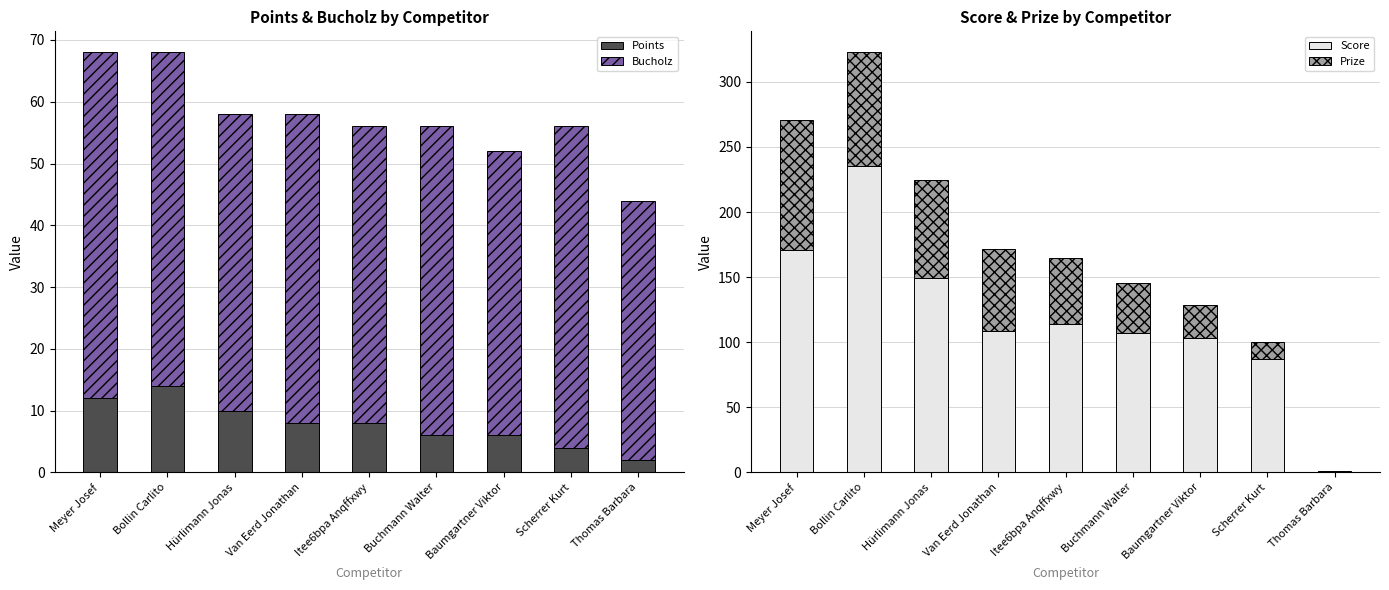

At which category is the sum across all series the highest?

Bollin Carlito